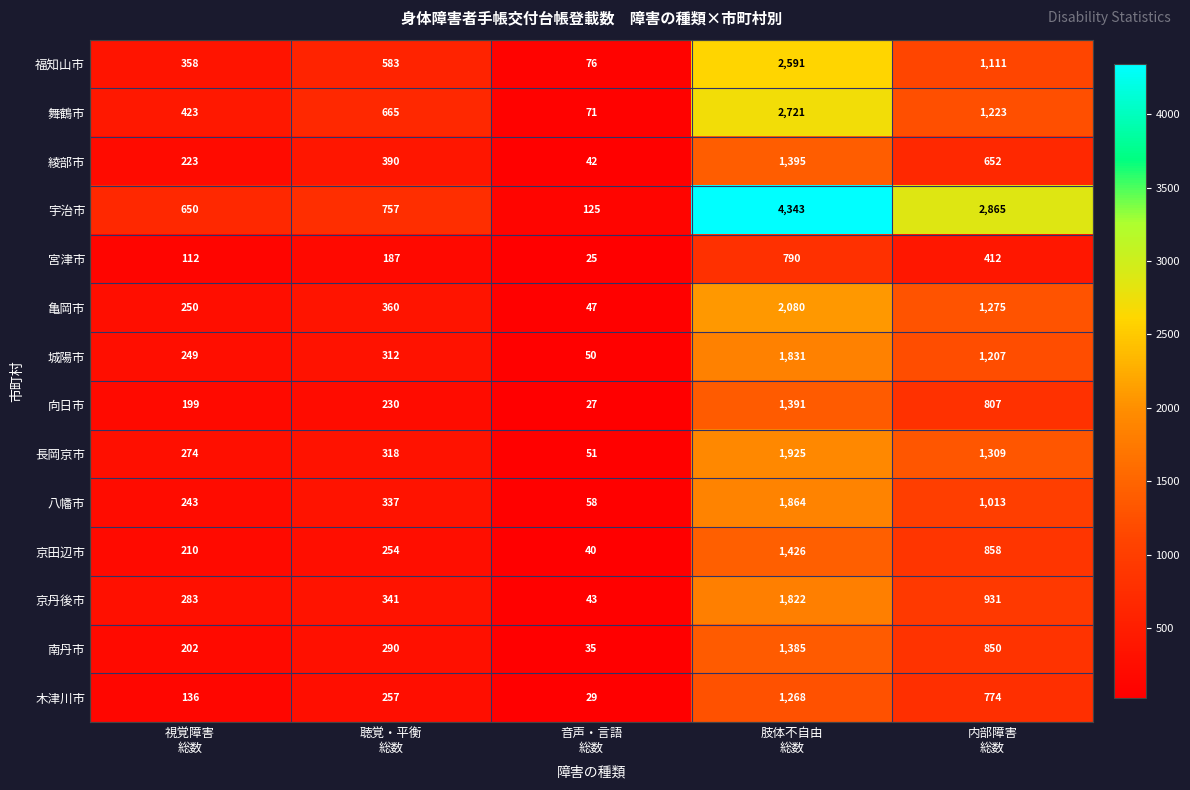

What is the greatest value displayed?

4343